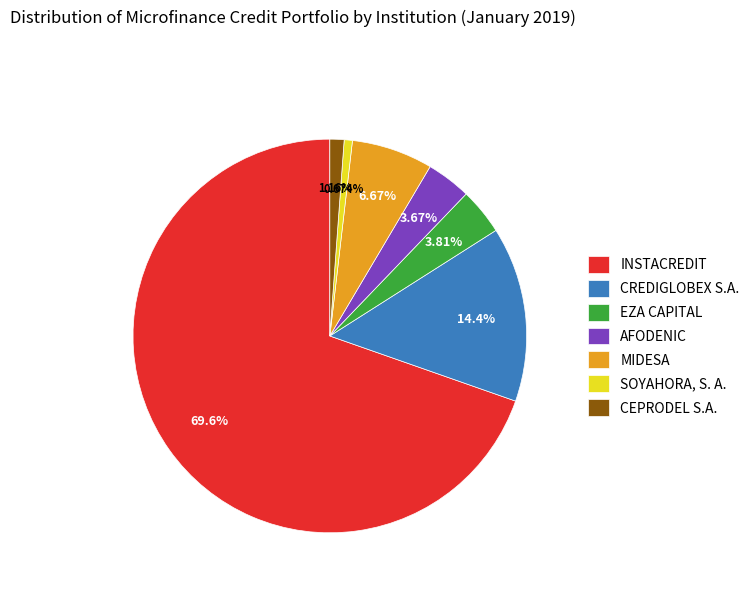

What is the total percentage of CREDIGLOBEX S.A. and AFODENIC?

18.0%